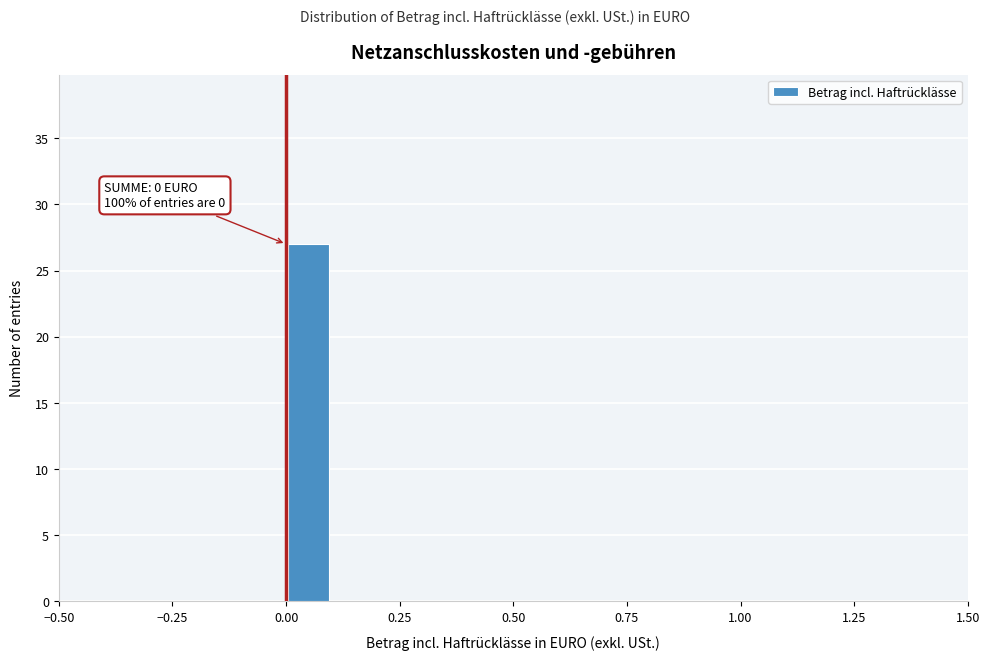

Around what value on the x-axis is the tallest bar? Give the approximate position of its centre, as read against the axis.

0.05